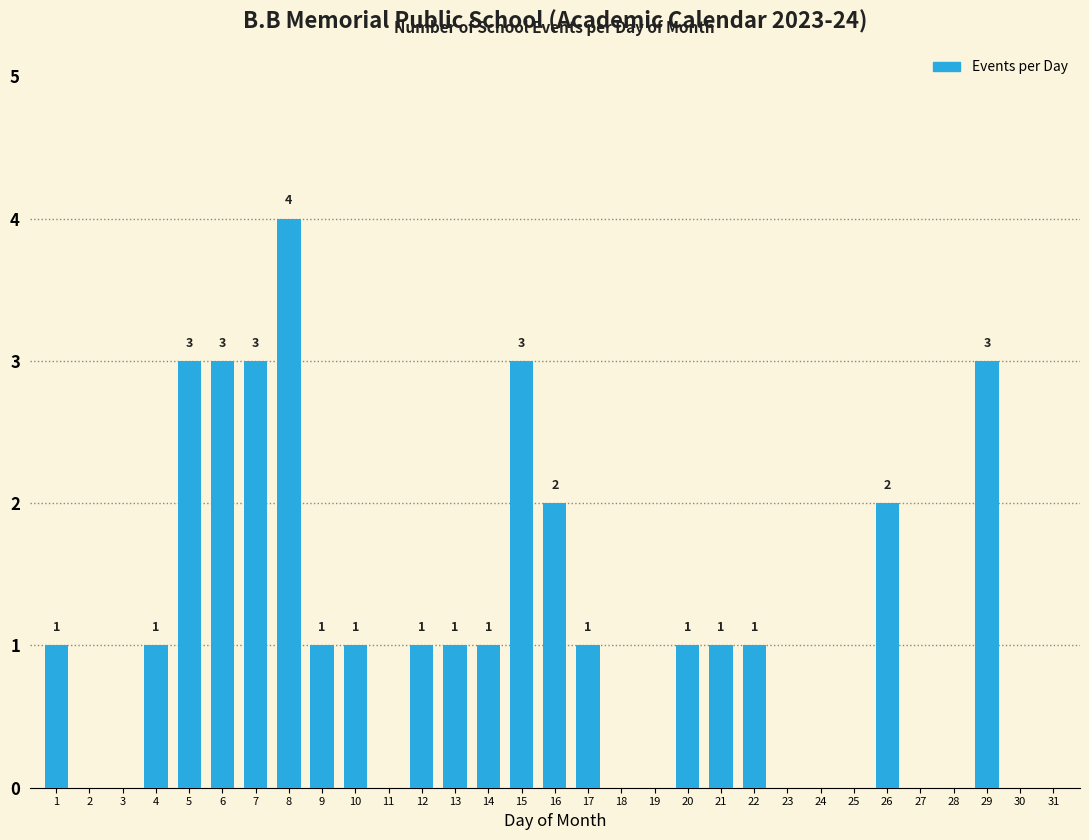

Reading left to right, extract all data points from this chart.

1=1	2=0	3=0	4=1	5=3	6=3	7=3	8=4	9=1	10=1	11=0	12=1	13=1	14=1	15=3	16=2	17=1	18=0	19=0	20=1	21=1	22=1	23=0	24=0	25=0	26=2	27=0	28=0	29=3	30=0	31=0